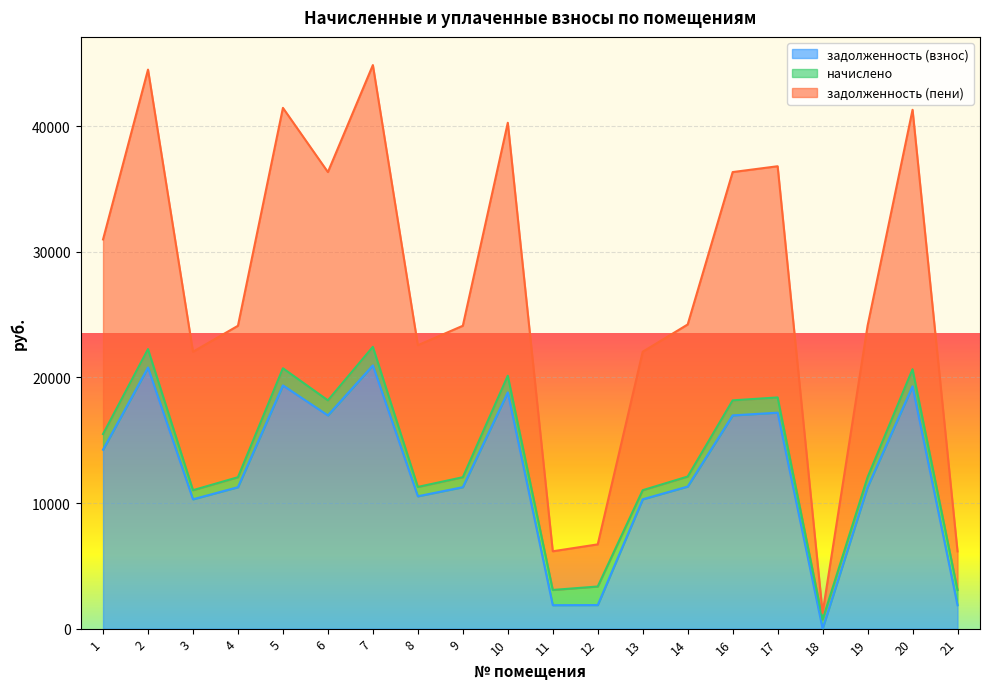

Is the value of задолженность (взнос) at 3 greater than the value of задолженность (пени) at 18?

Yes